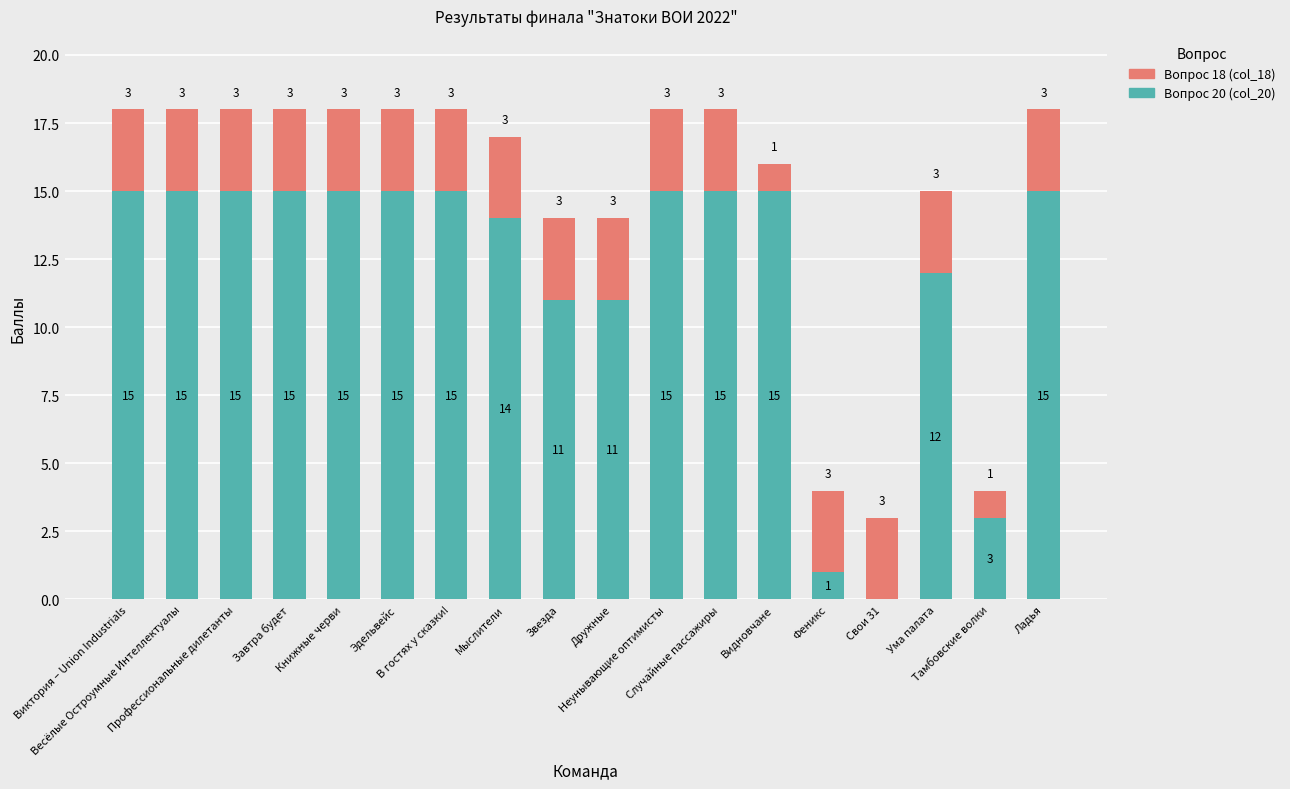

What is the highest value of the Вопрос 20 (col_20) series?

15